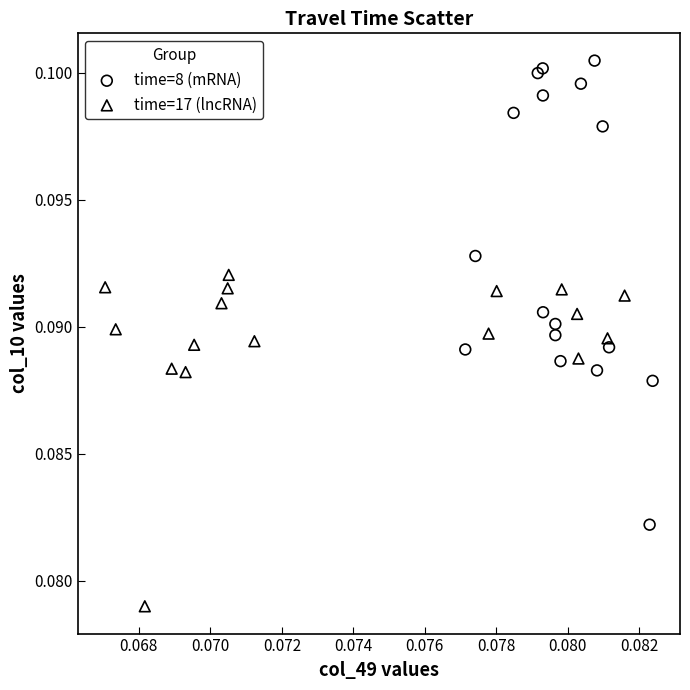

Which series has the widest spread of Y values?

time=8 (mRNA)